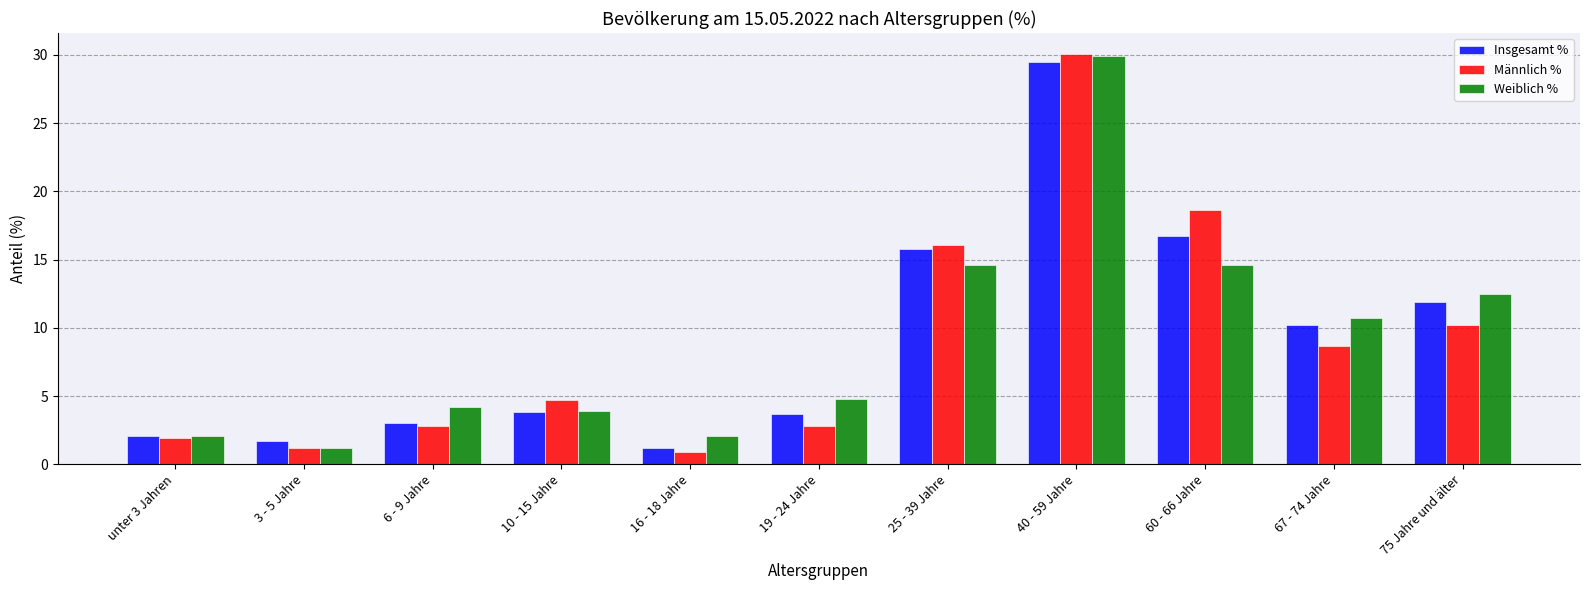

At which label does Männlich % first exceed 4?

10 - 15 Jahre